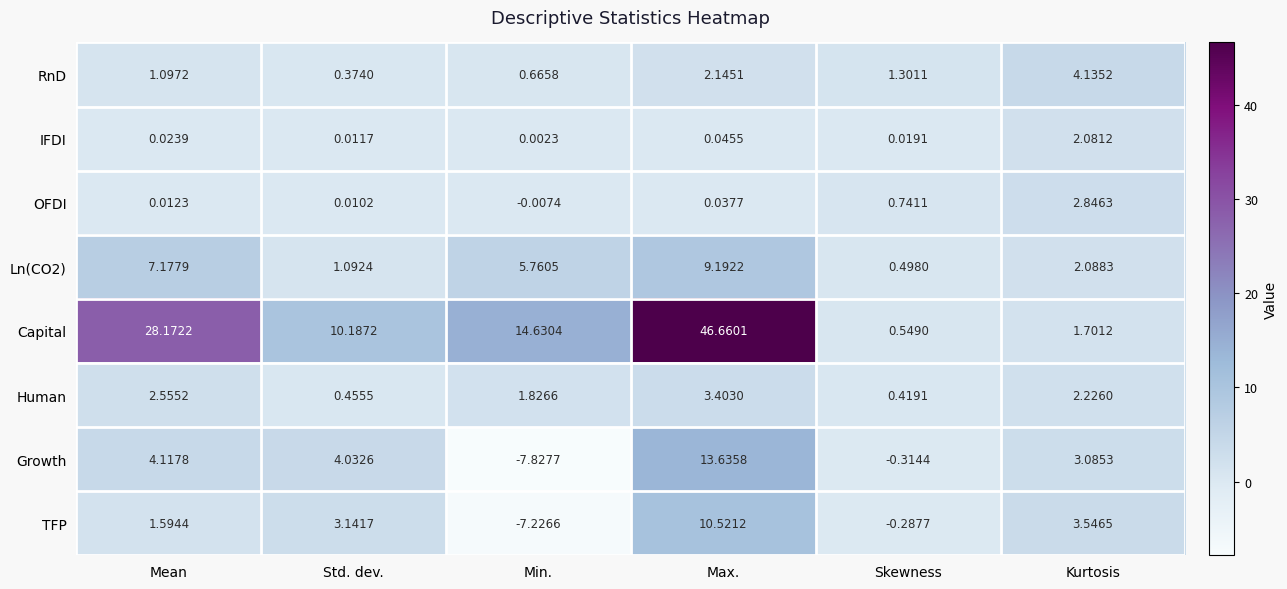

Where is Growth nearest to the value 2?

Kurtosis